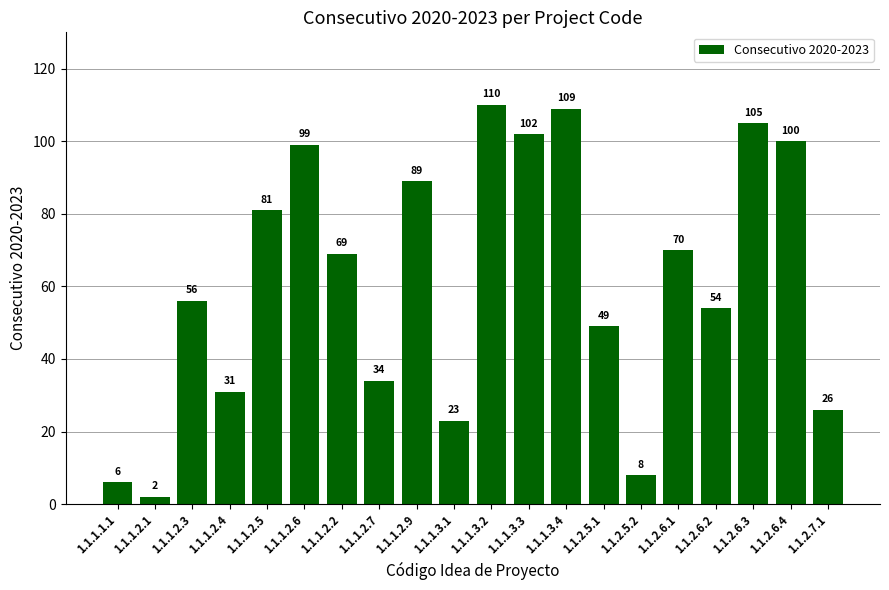

The chart shows a value of 100 at 1.1.2.6.4. True or false?

True